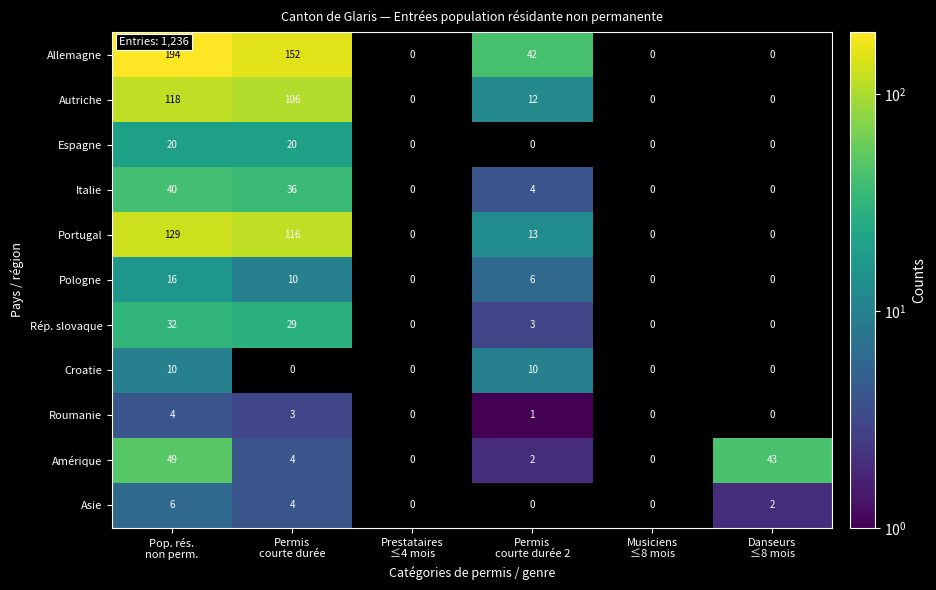

How many Roumanie values are between 0 and 3?

5